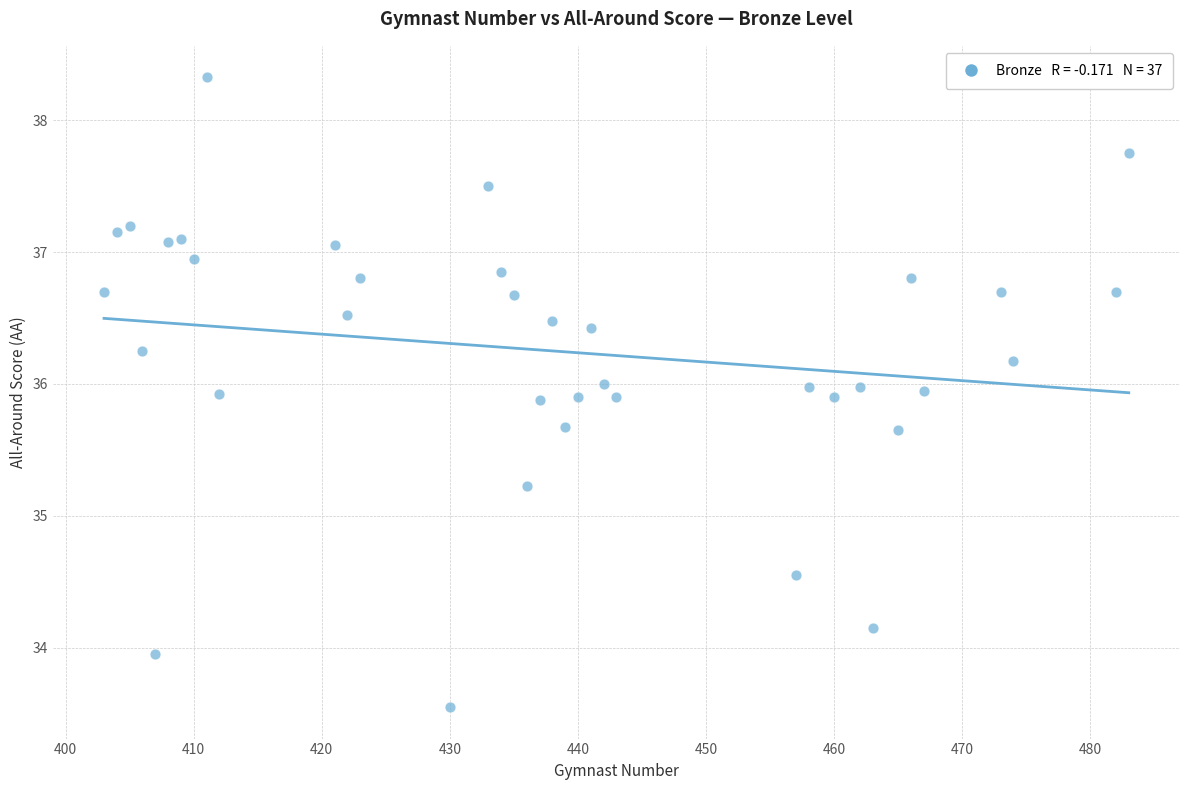

What is the range of X values (max minus min)?

80.0